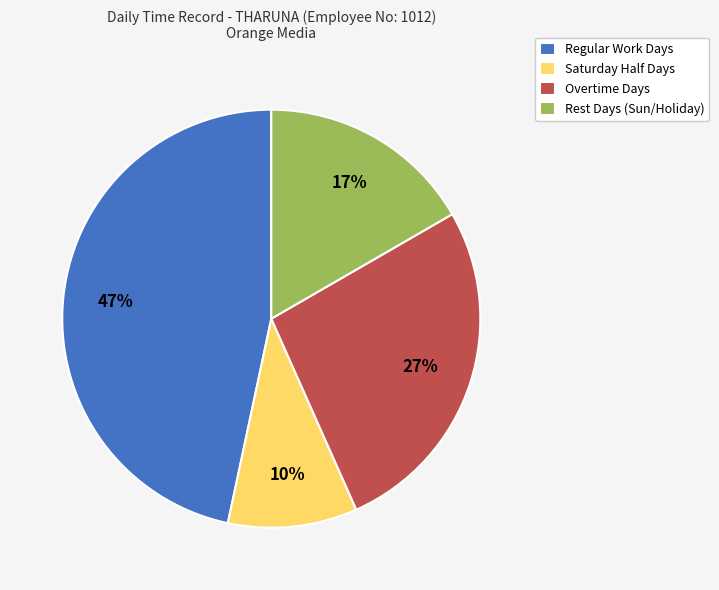

Which category has the biggest portion of the pie?

Regular Work Days